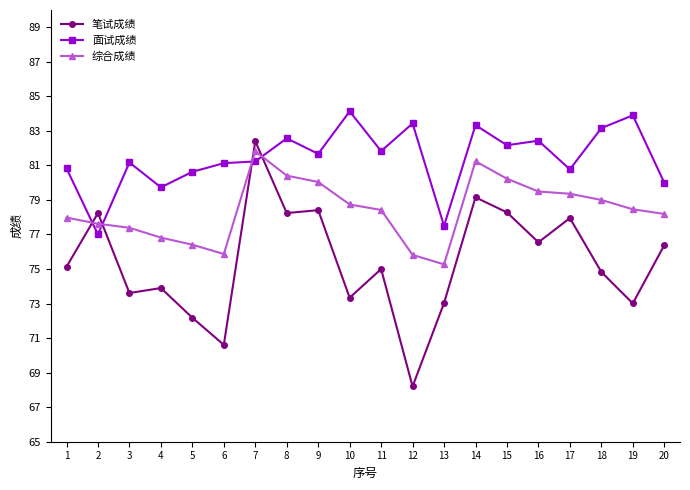

What is the sum of all 综合成绩 values?

1568.6